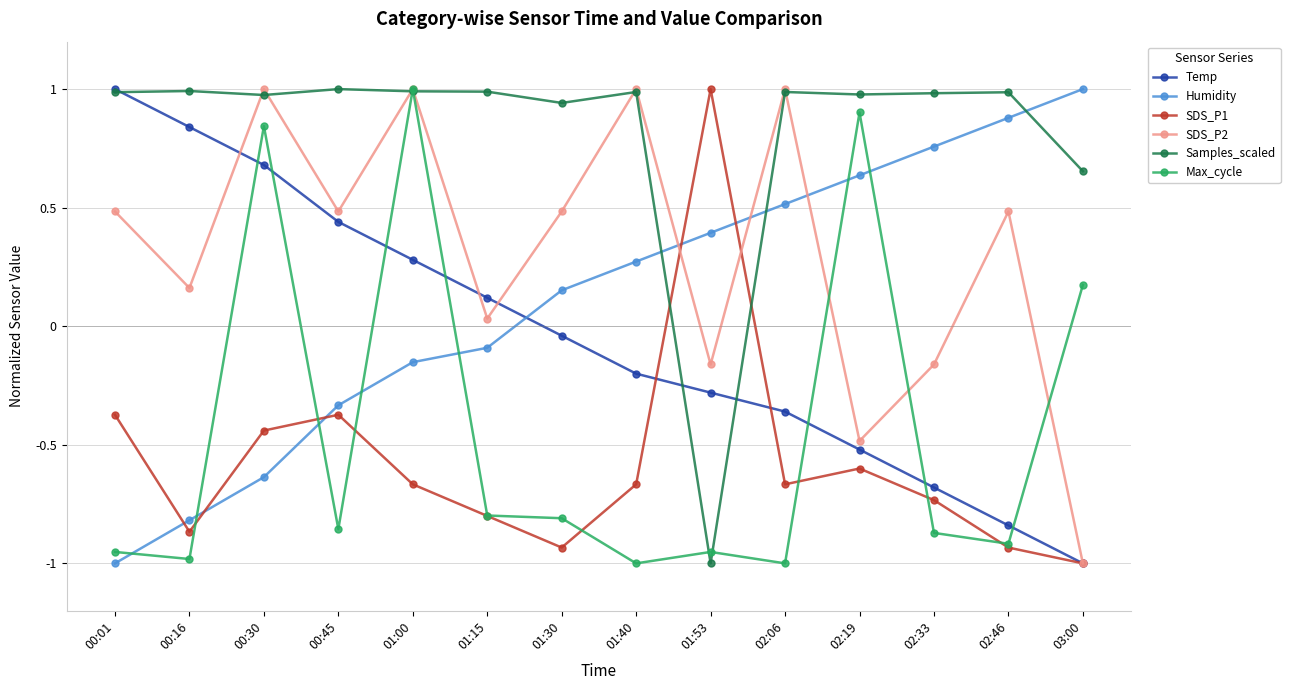

What is the label of the 5th point from the left?

01:00